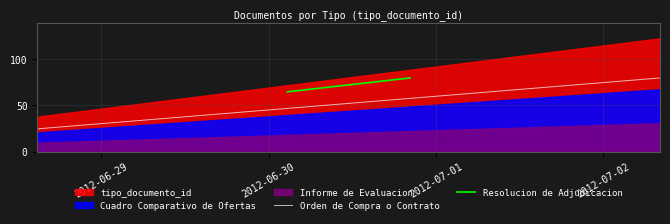

The chart shows a value of 57 at 2012-06-28 14:49:56. True or false?

False